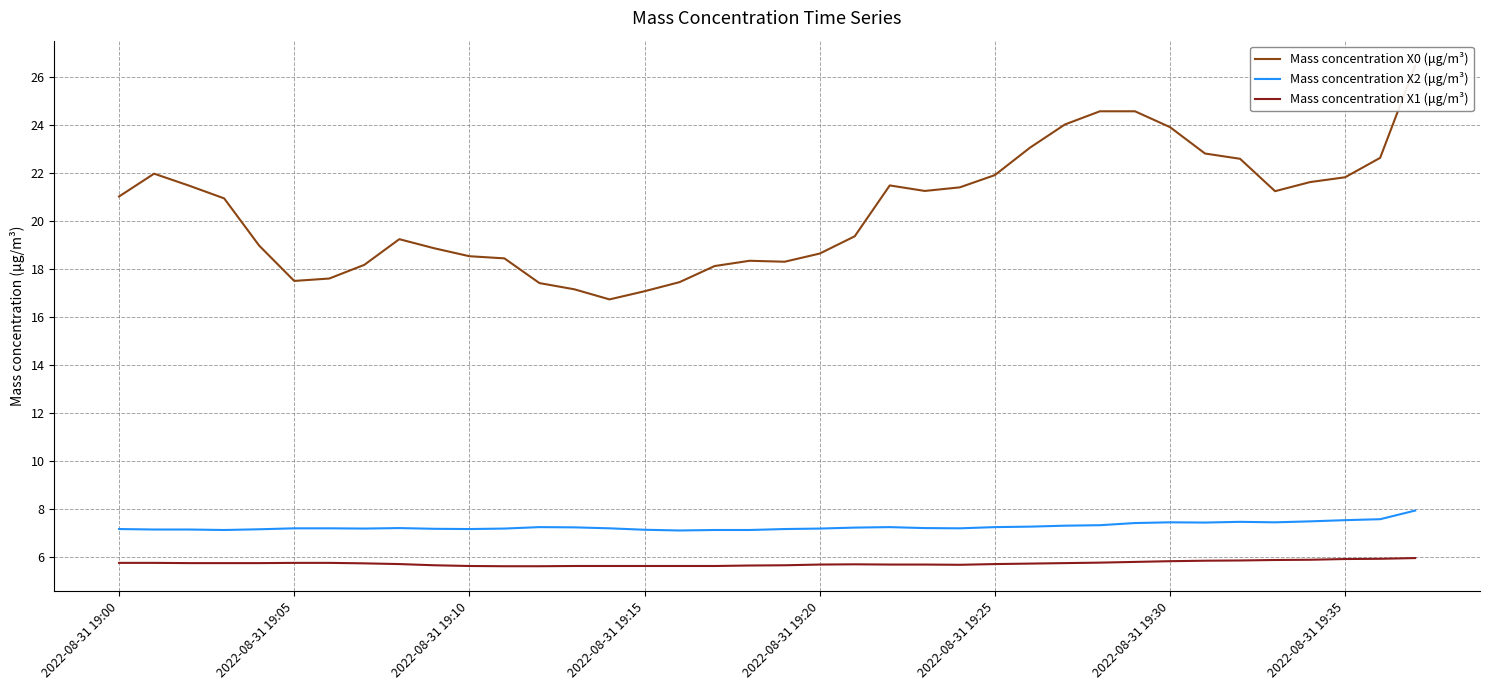

What are all the series names shown in the legend?

Mass concentration X0 (μg/m³), Mass concentration X2 (μg/m³), Mass concentration X1 (μg/m³)